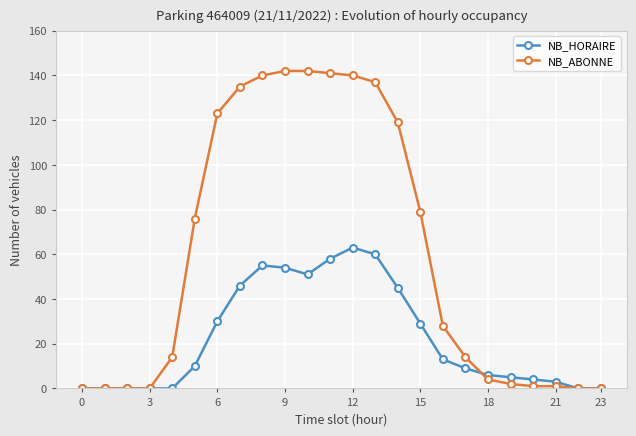

Which series has the widest spread of values?

NB_ABONNE